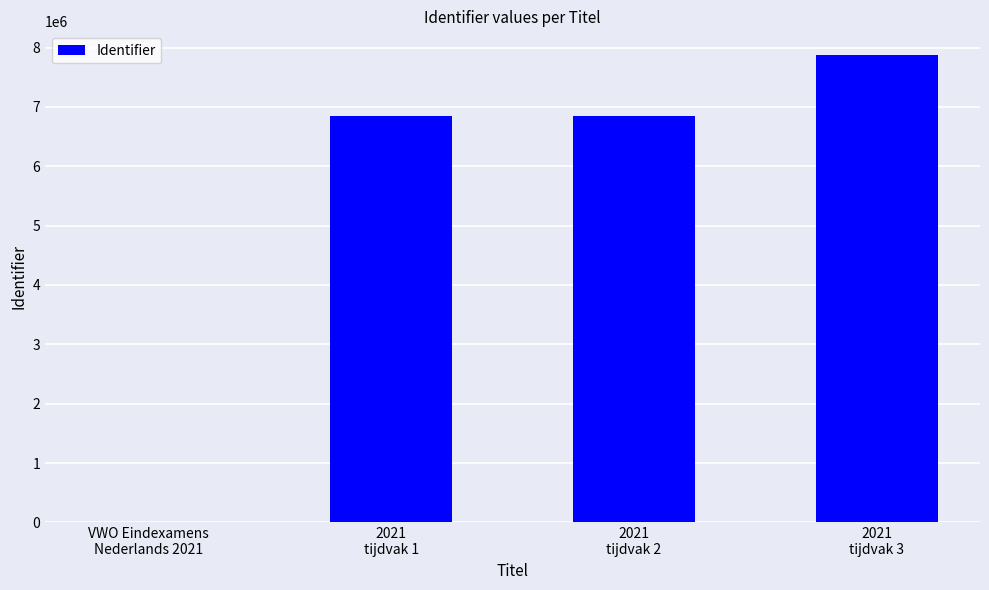

The value at VWO Eindexamens
Nederlands 2021 is -5139347. True or false?

False